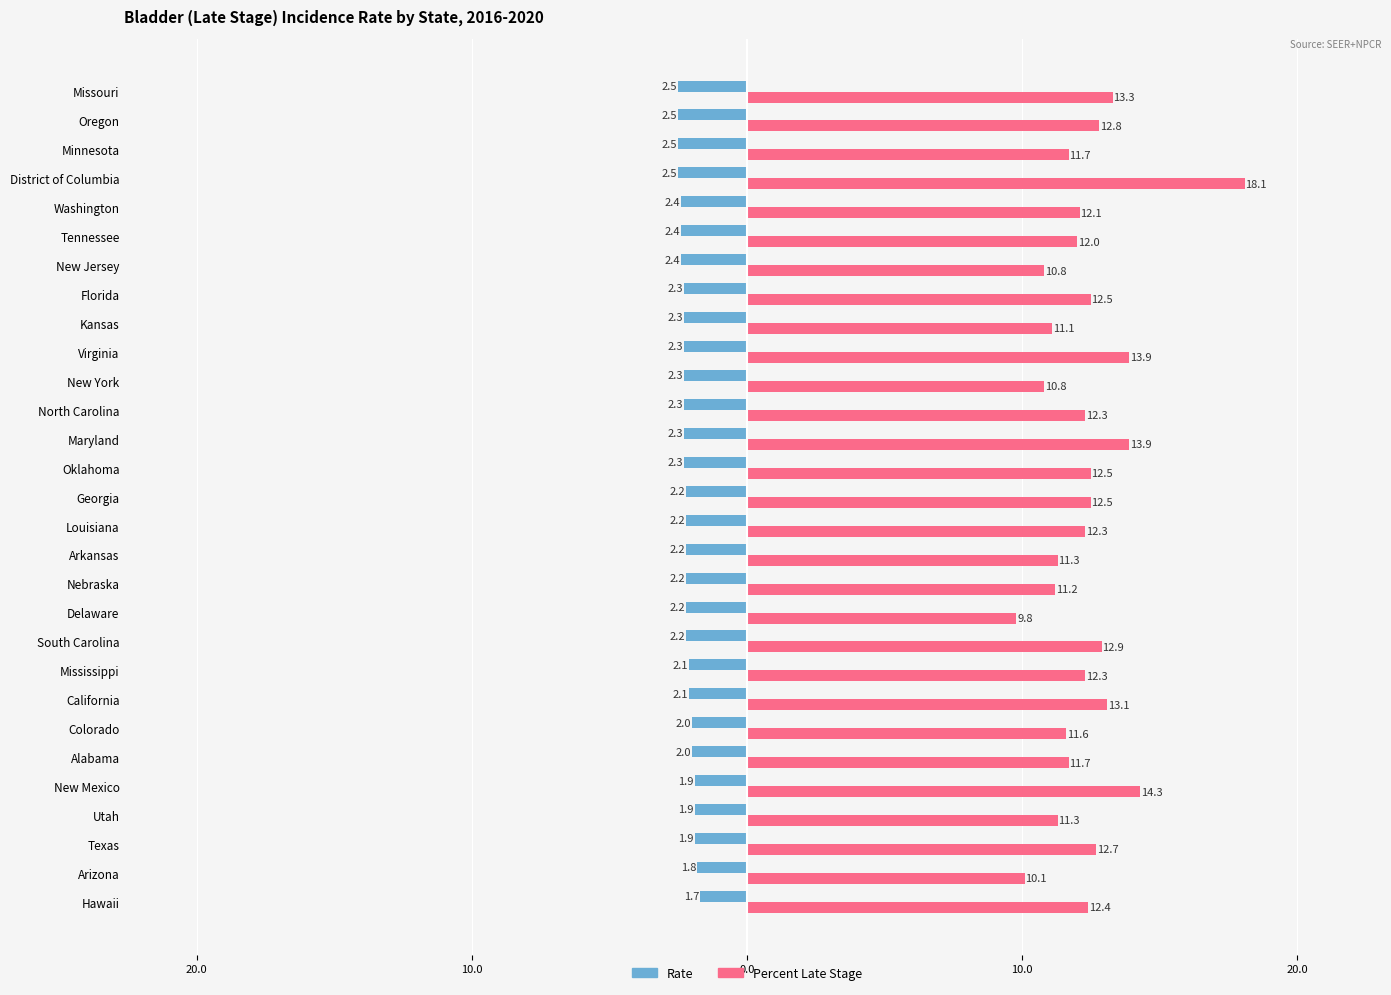

What is the average value of the Percent Late Stage series?

12.3